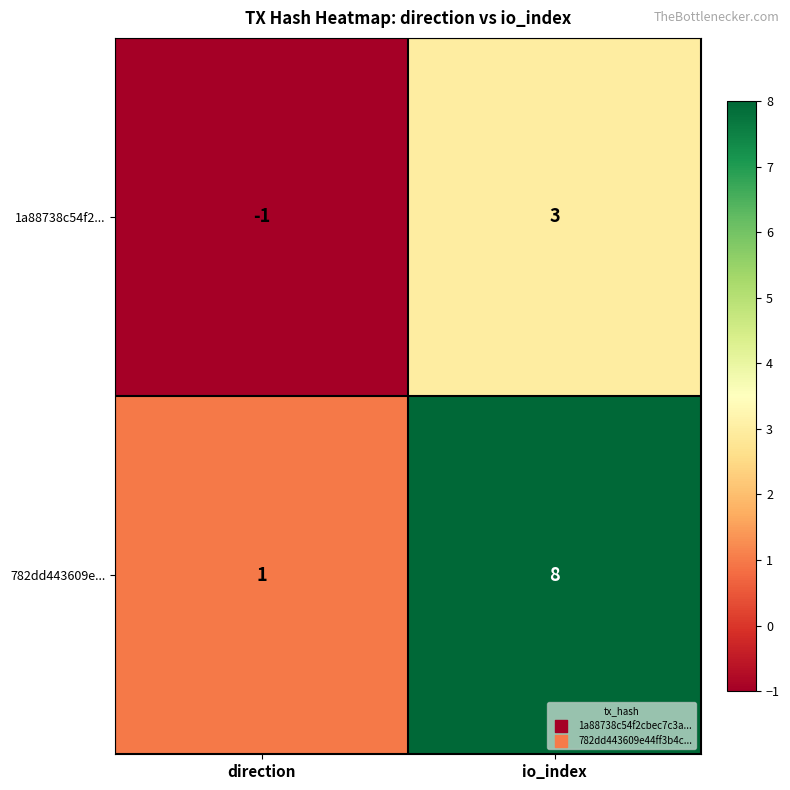

Which series has the largest range (max minus min)?

782dd443609e...